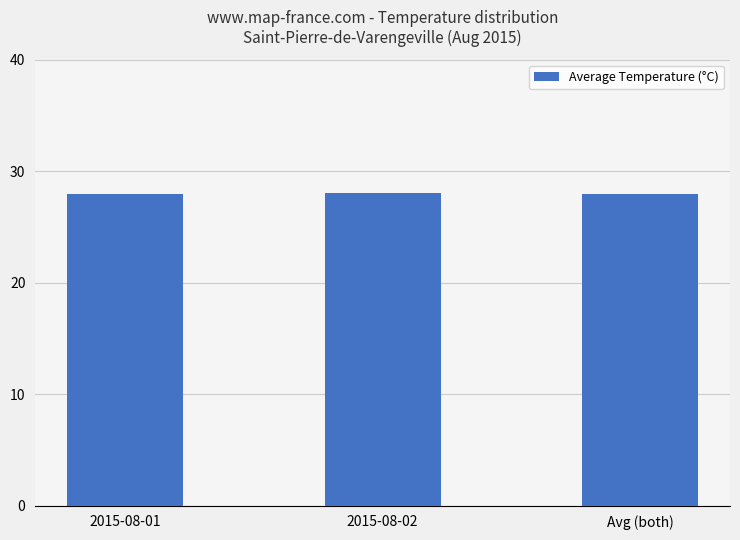

How many bars are there in total?

3